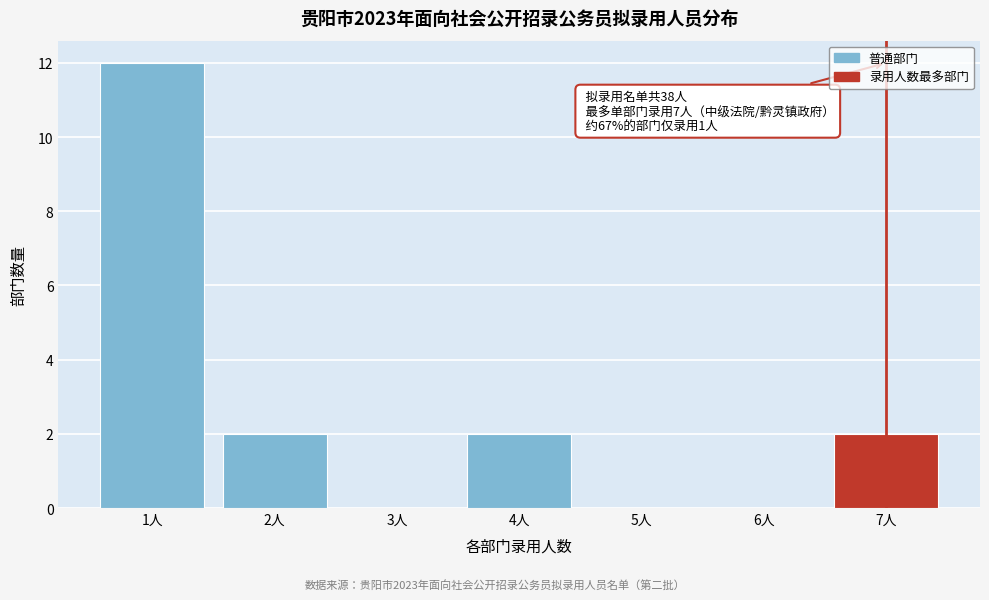

Reading left to right, list all the values displayed in this chart.

1人=12	2人=2	3人=0	4人=2	5人=0	6人=0	7人=2